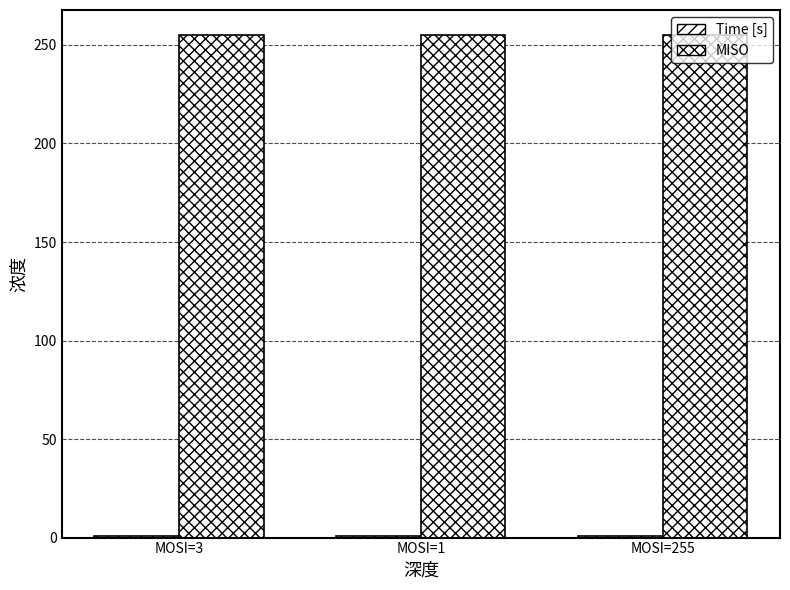

How many groups of bars are there?

3